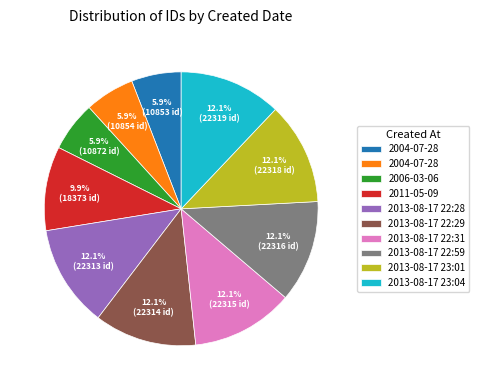

Does any single category account for the majority?

No